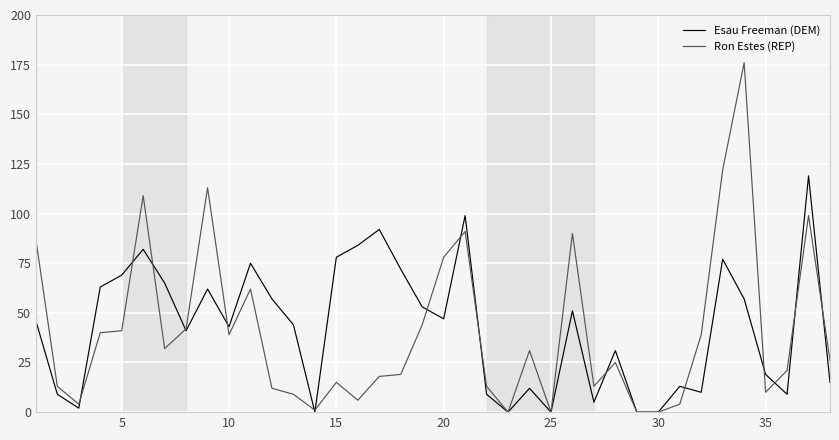

In Esau Freeman (DEM), how many points are higher than both neighbors (excluding endpoints)?

11